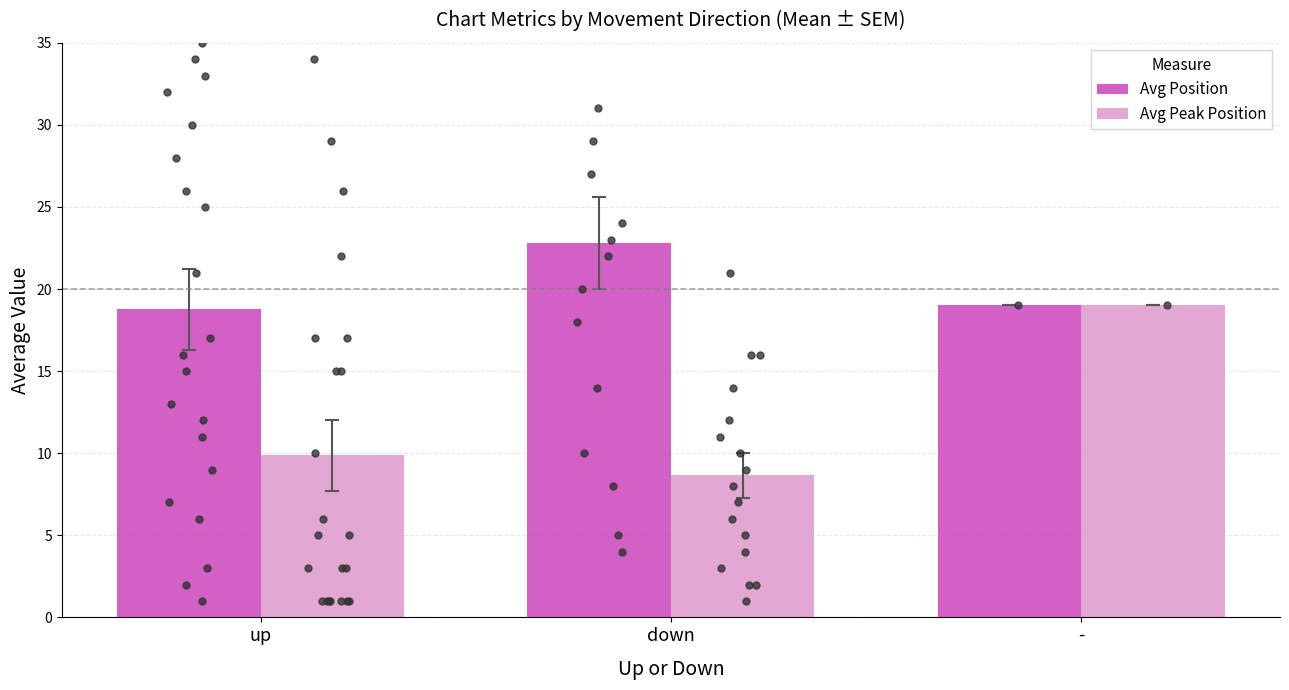

At how many categories does at least one series exceed 22?

1